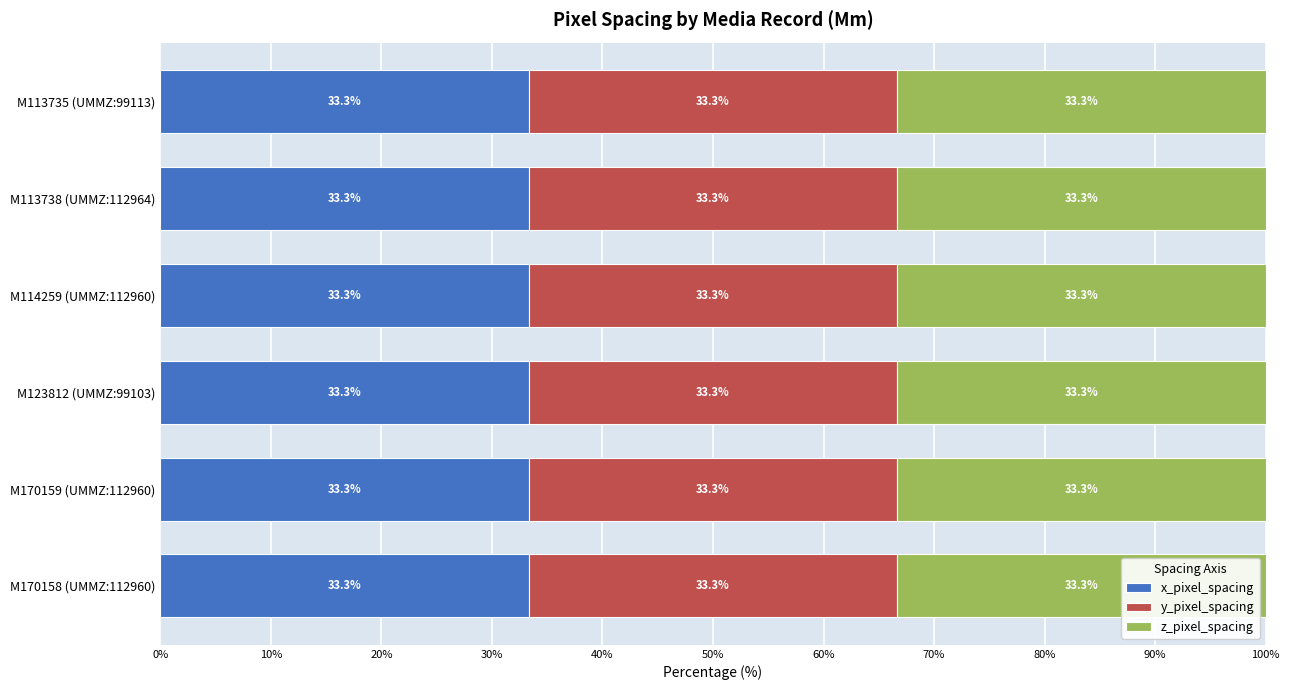

How many groups of bars are there?

6